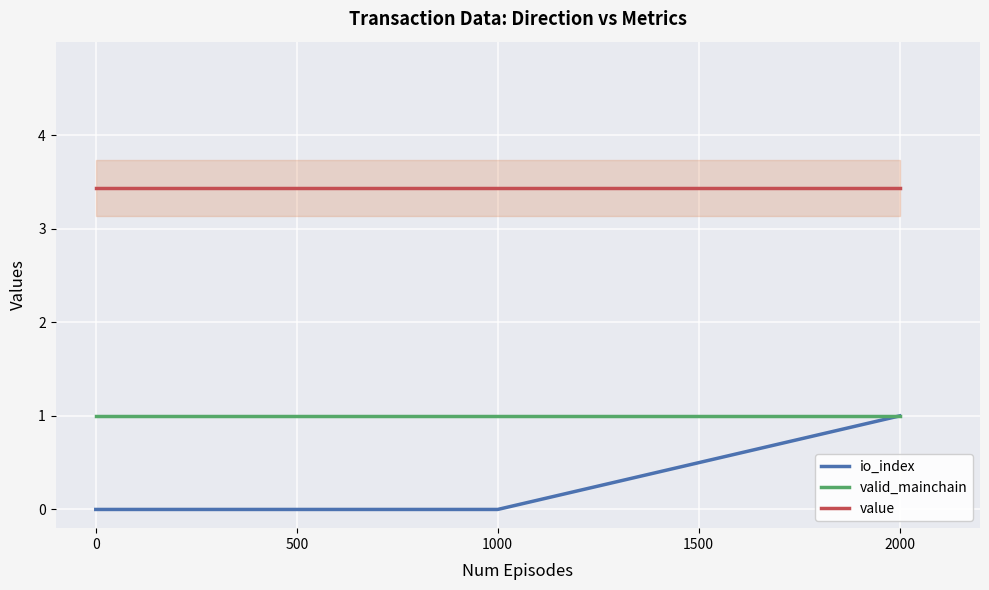

Is it true that io_index equals -0.7 at 500?

False